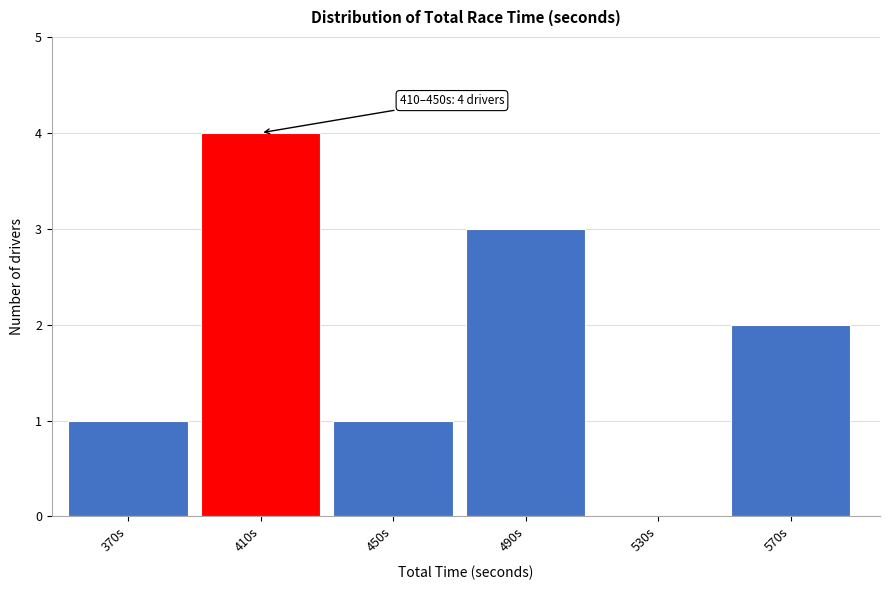

Reading left to right, list all the values displayed in this chart.

370s=1	410s=4	450s=1	490s=3	530s=0	570s=2